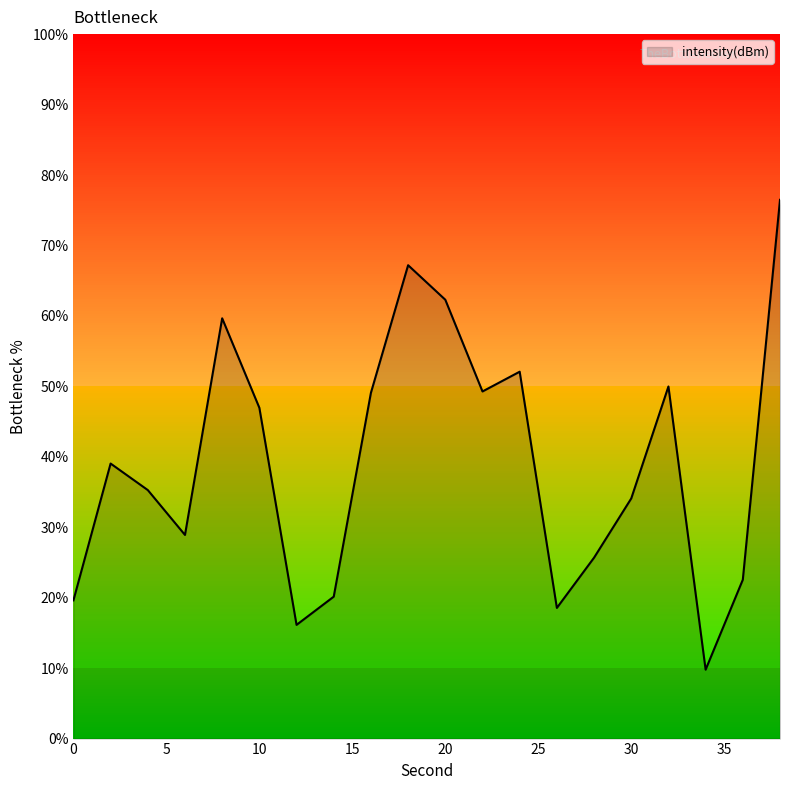

What is the greatest value displayed?

76.5